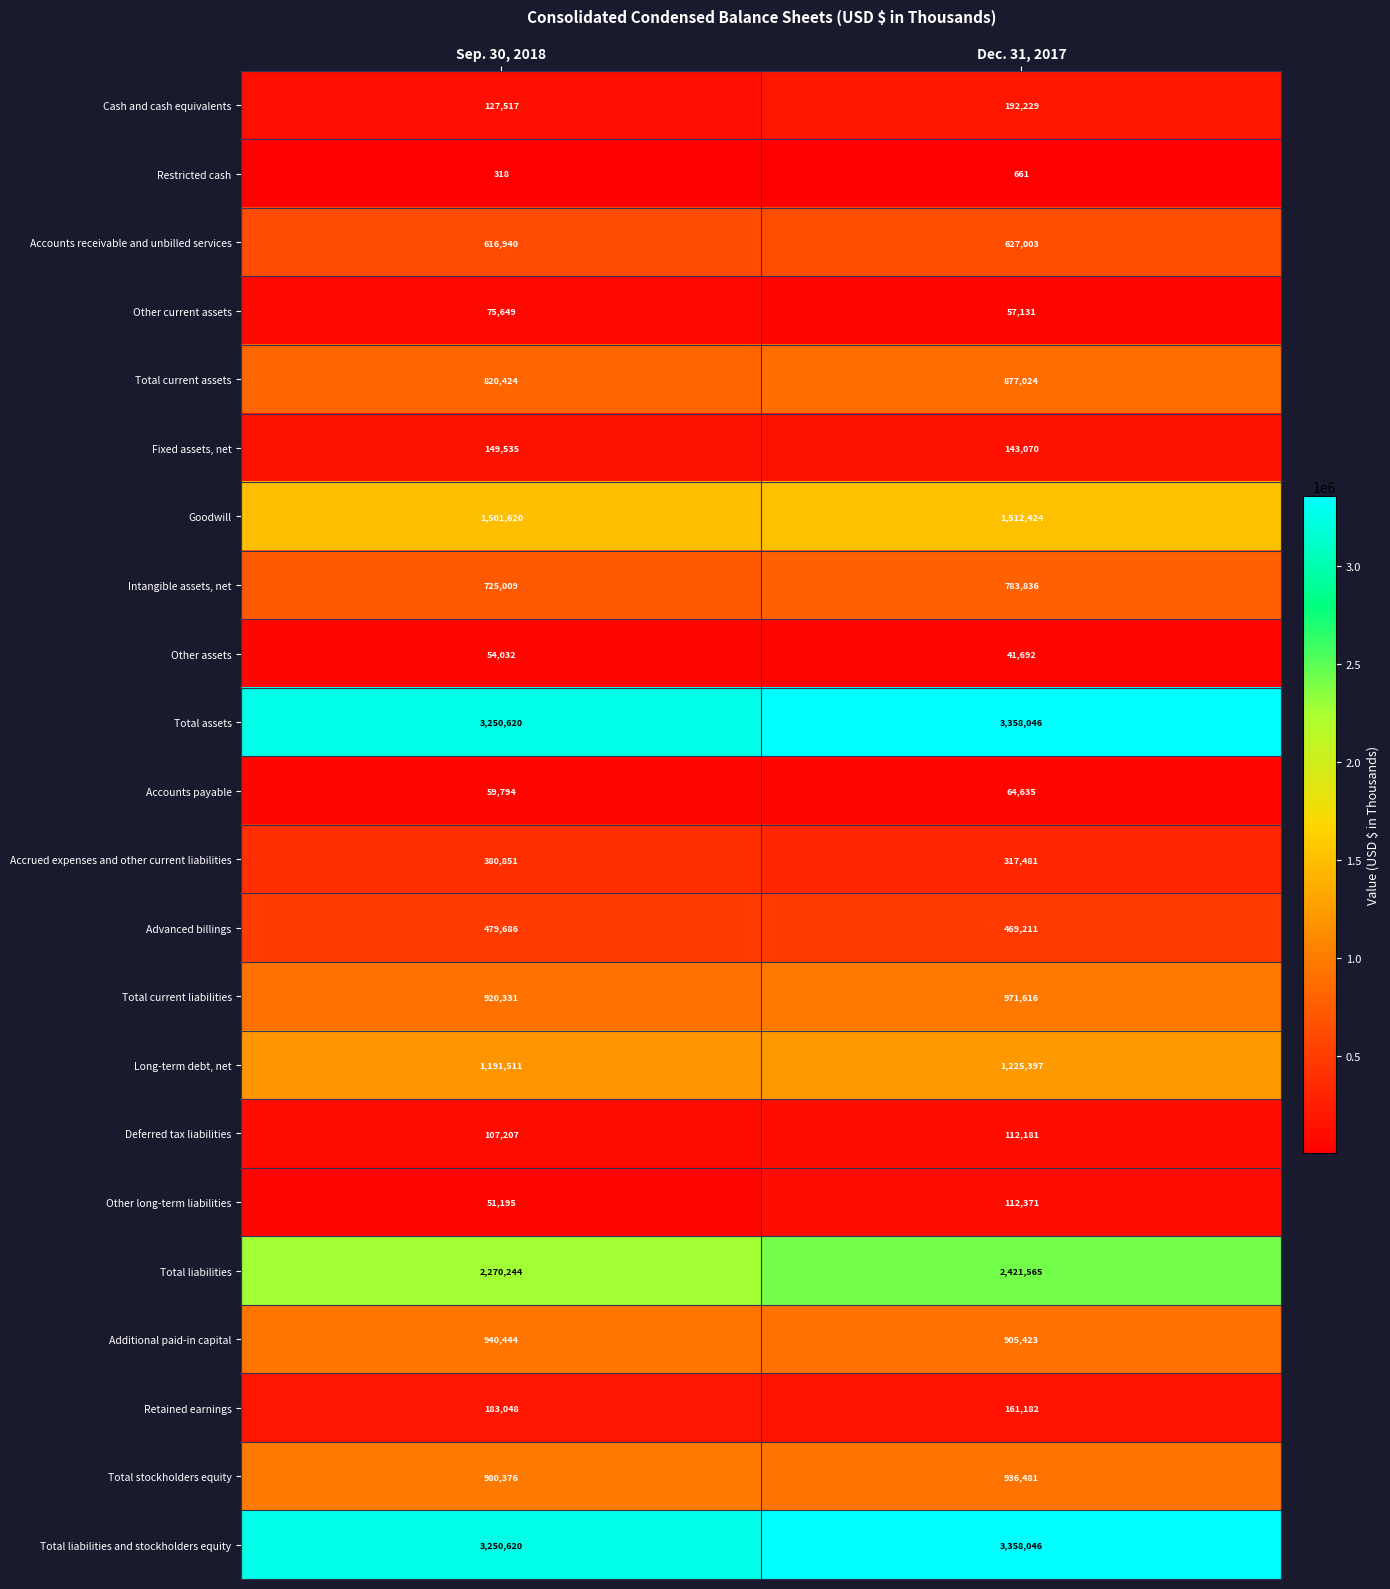

Read the Total current liabilities value at Sep. 30, 2018.

920331